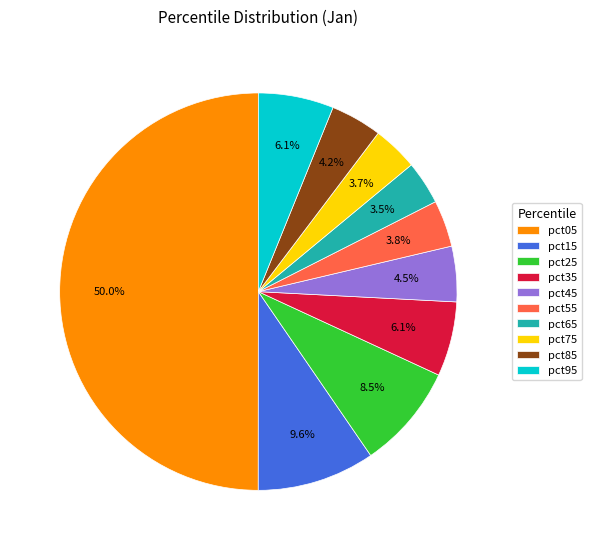

Does pct35 represent more than half of the total?

No